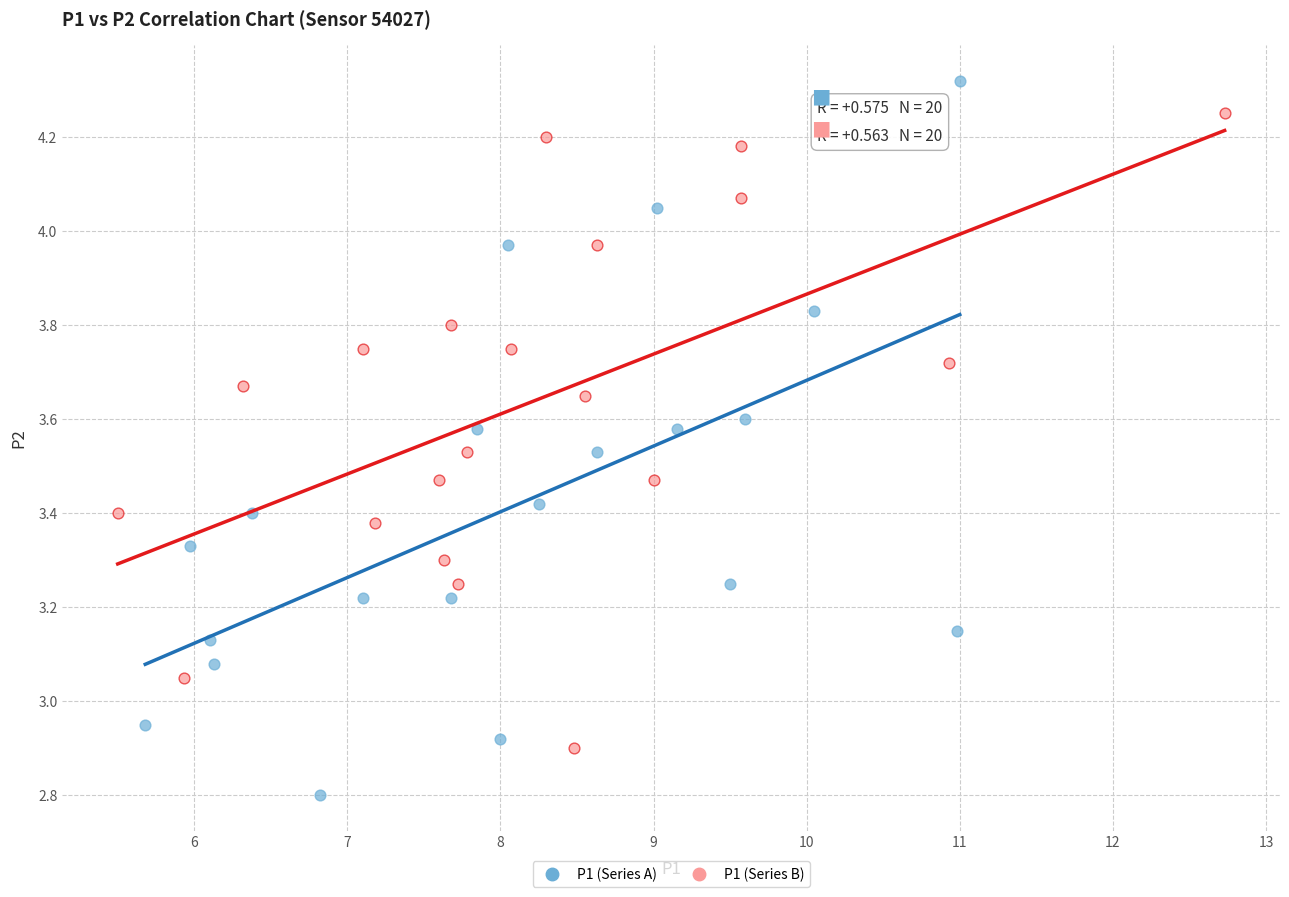

Which series reaches the maximum Y coordinate?

P1 (Series A)